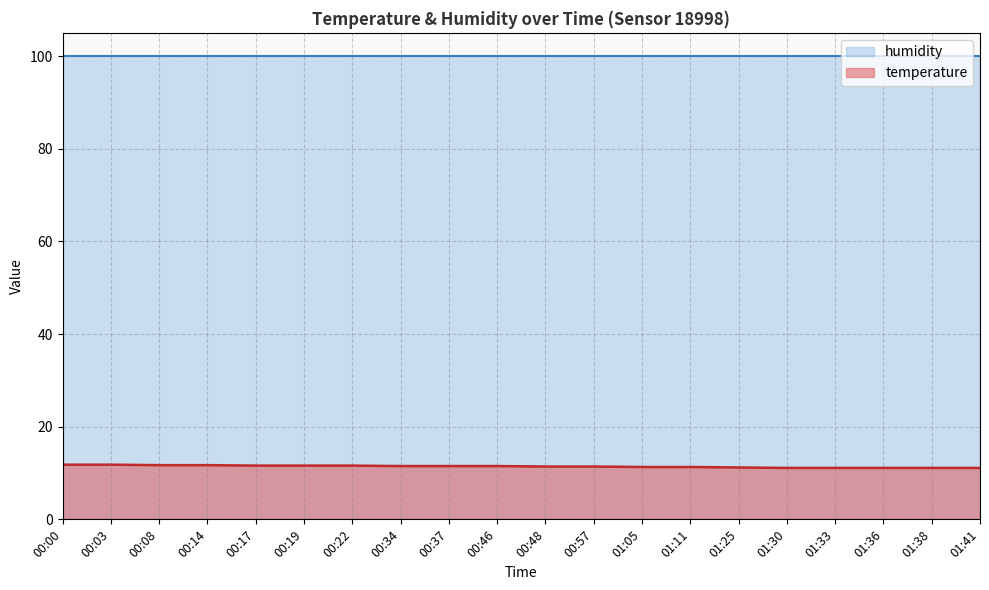

What is the difference between the highest and lowest values at 01:36?

88.8